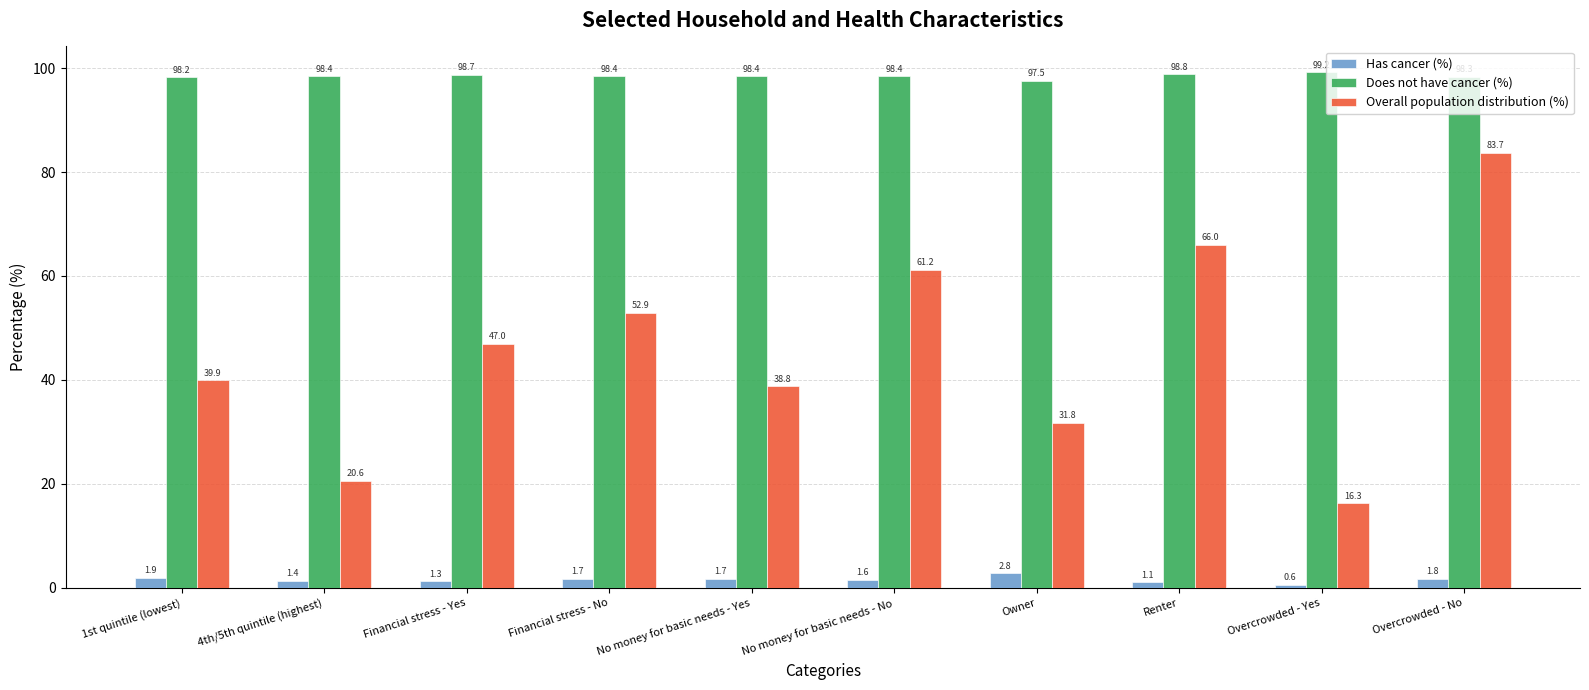

What is the average value of the Has cancer (%) series?

1.6